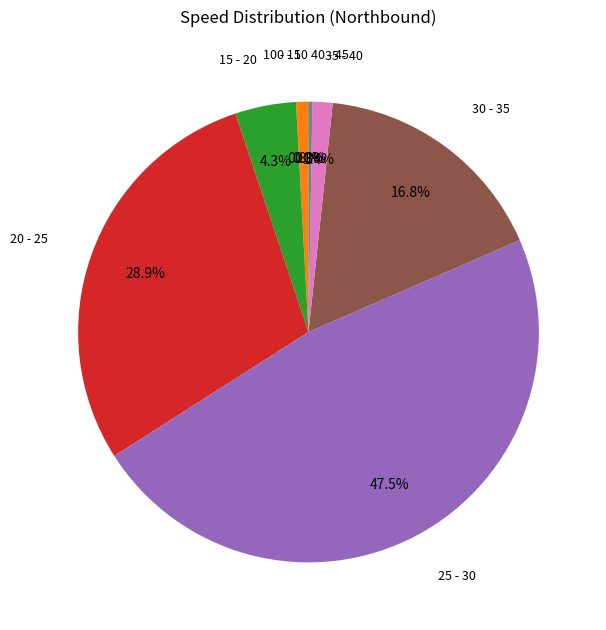

Combined, do 25 - 30 and 10 - 15 account for over 50%?

No